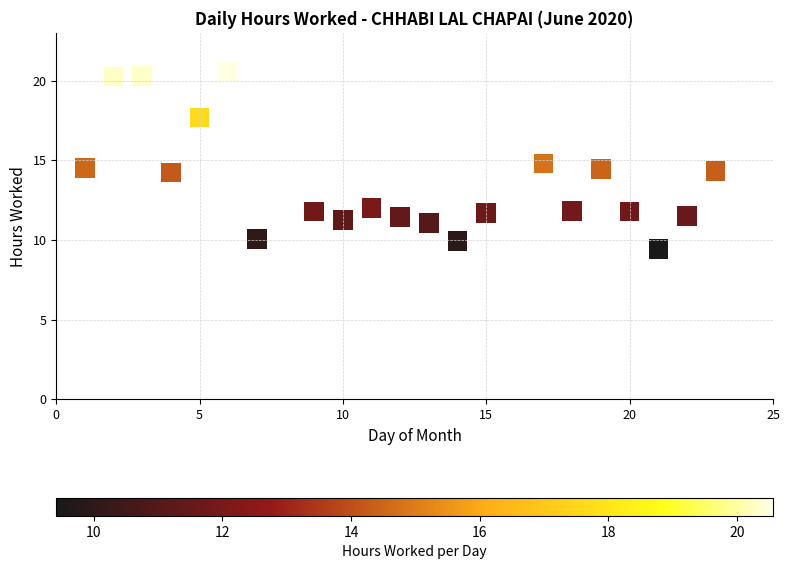

What is the range of X values (max minus min)?

22.0